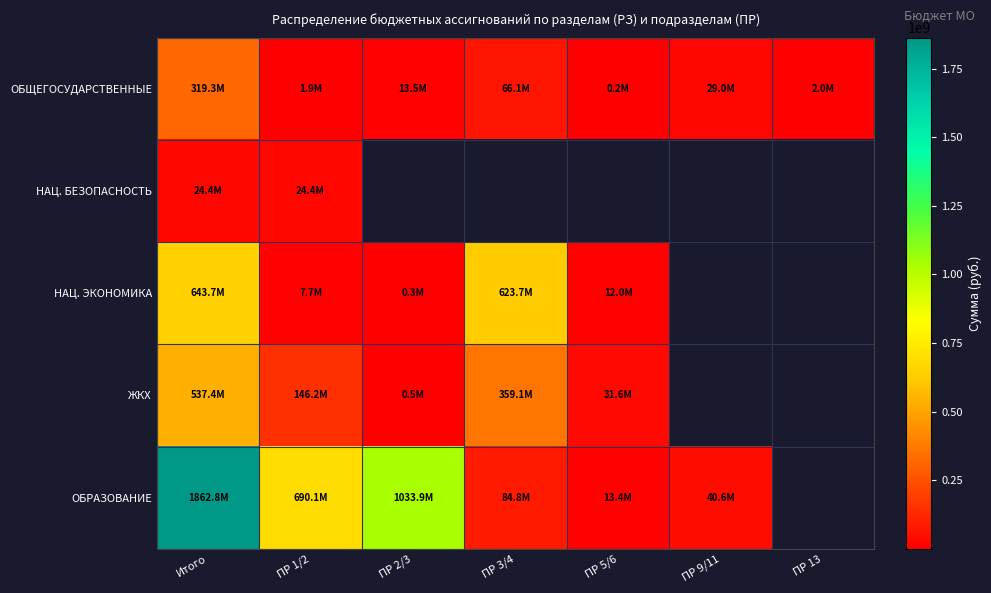

Which has a higher value, ПР 3/4 or Итого?

Итого